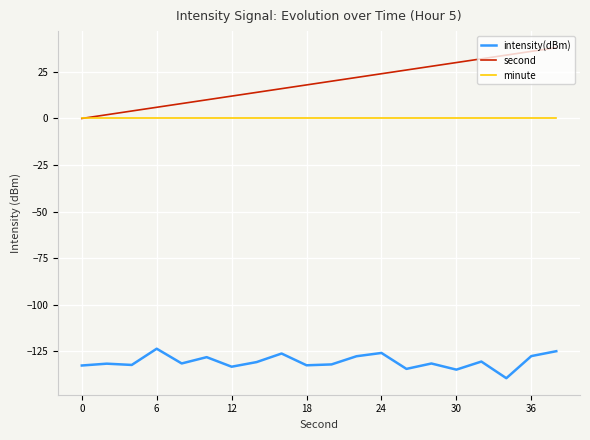

True or false: intensity(dBm) and minute cross at least once.

False